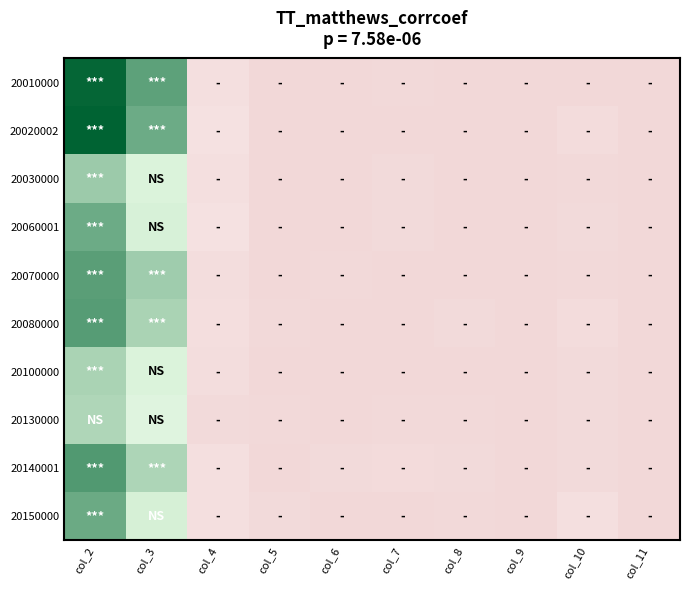

At which category is the sum across all series the highest?

col_2